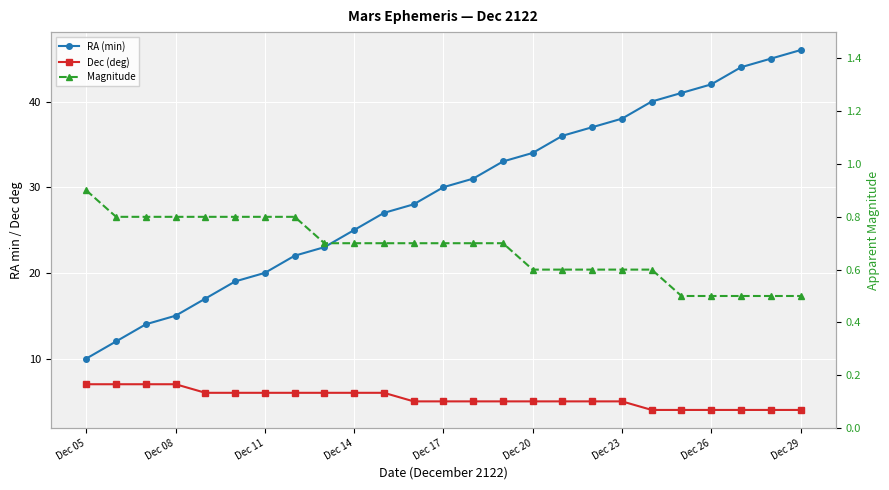

What is the smallest value displayed?

0.5